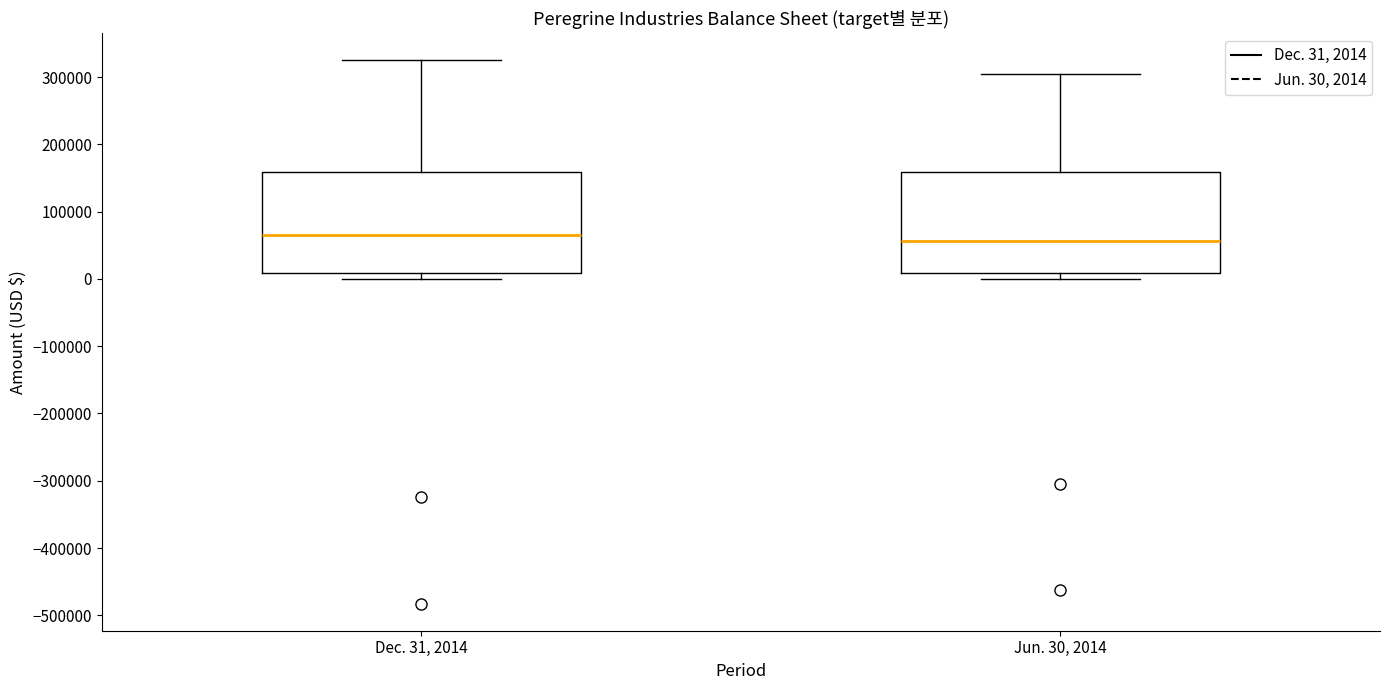

Reading left to right, transcribe this box plot: for each box, give where its median line is, the range the box spans, and where its two whiskers end, as read against the y-axis. The values are not printed on the chart, so give them approximately, as read against the axis.

Dec. 31, 2014: median 60000, box 10000 to 160000, whiskers 0 to 320000
Jun. 30, 2014: median 60000, box 10000 to 160000, whiskers 0 to 300000